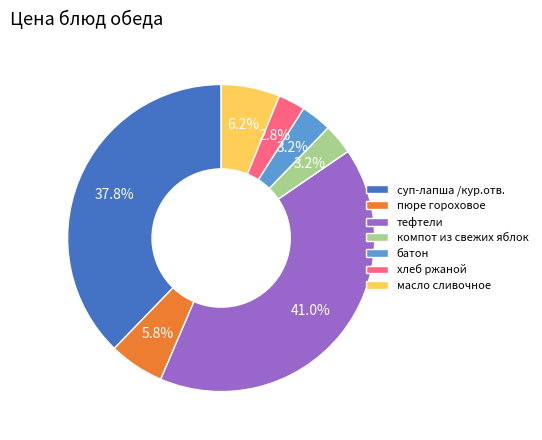

What percentage is the компот из свежих яблок slice, to the nearest percent?

3%